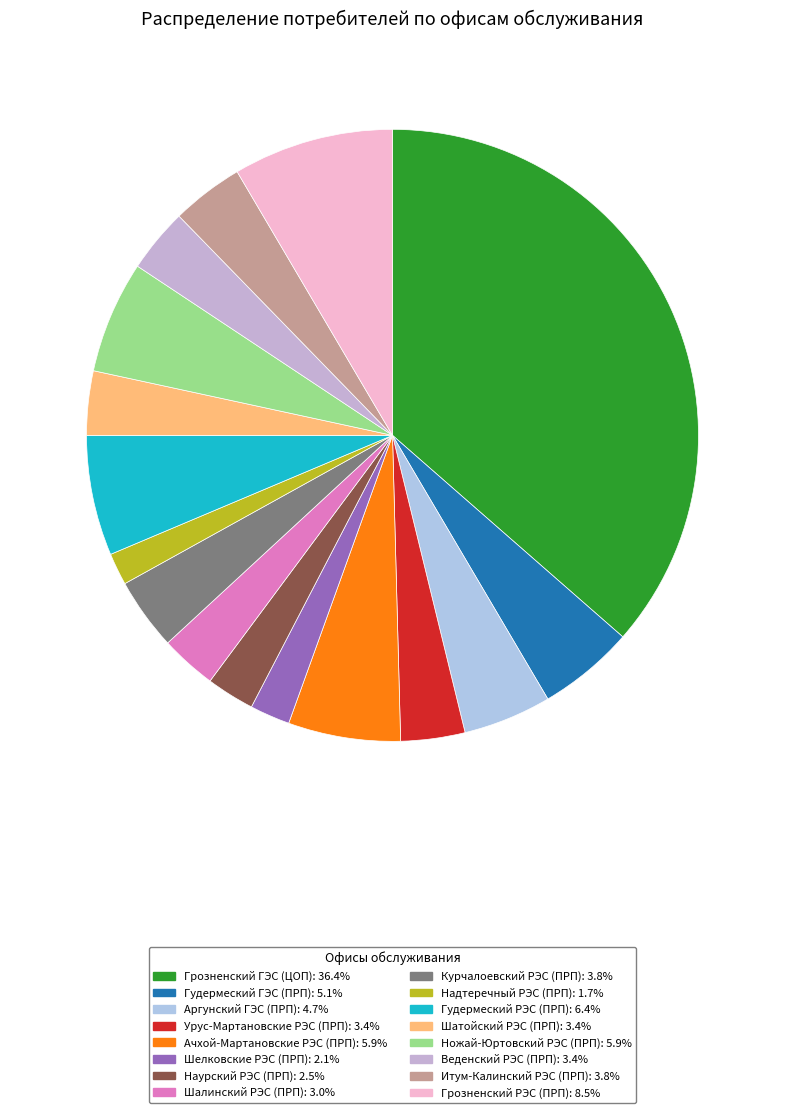

Which slice is the largest?

Грозненский ГЭС (ЦОП)